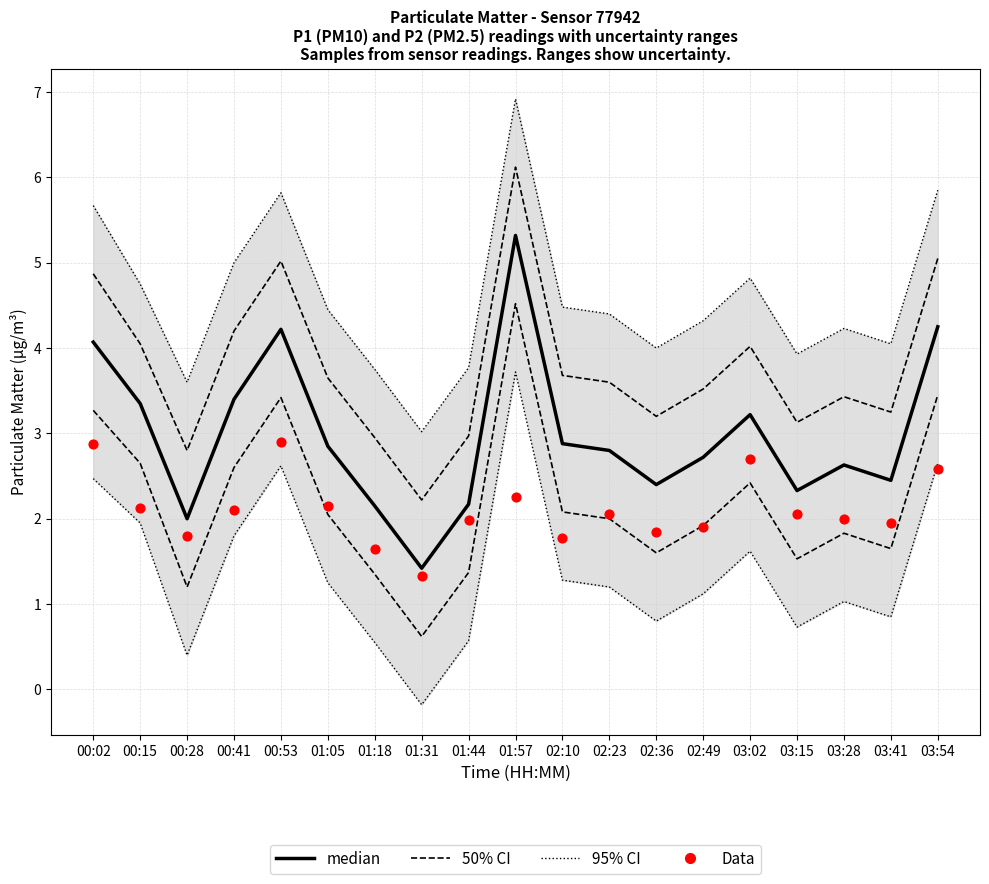

Which series has the largest total across all categories?

95% CI